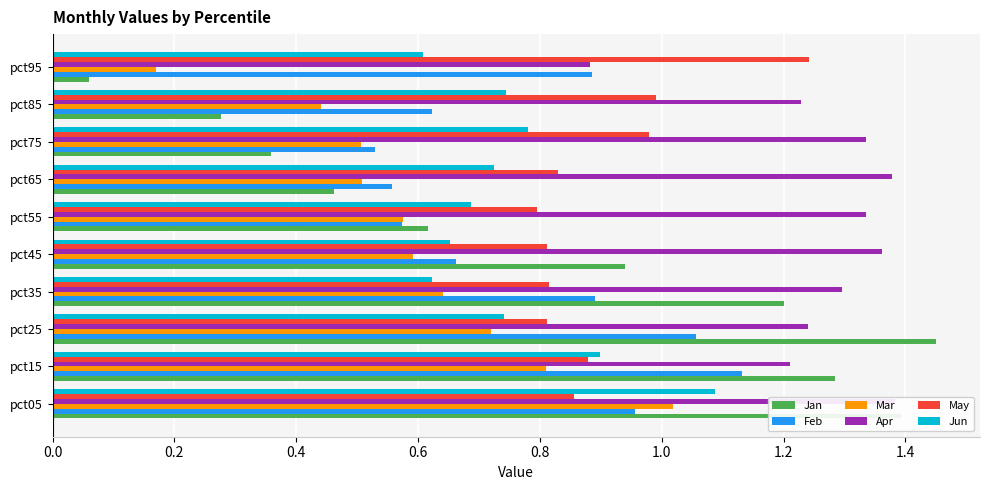

What is the label of the 4th bar from the right?

1.2